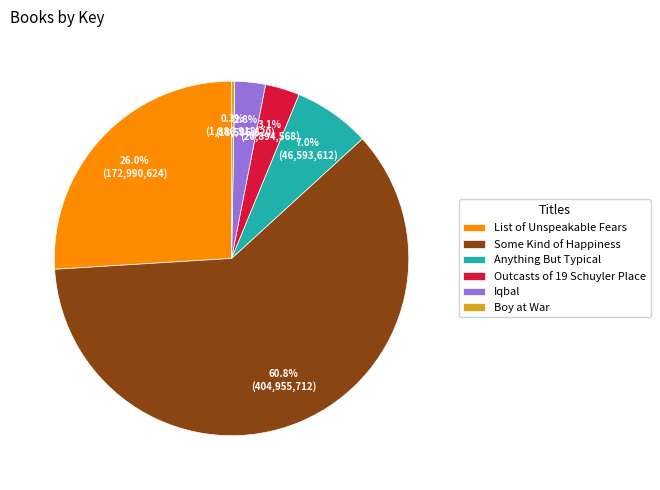

How many slices are in this pie chart?

6